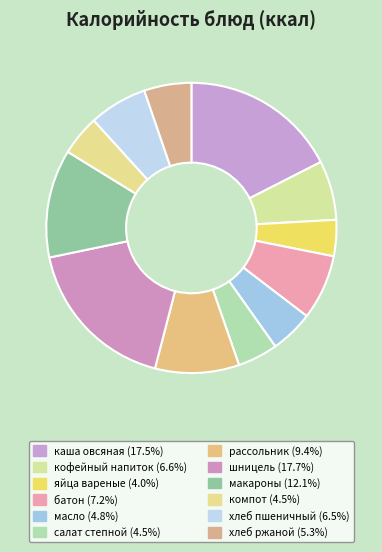

Is there a majority slice in this chart?

No